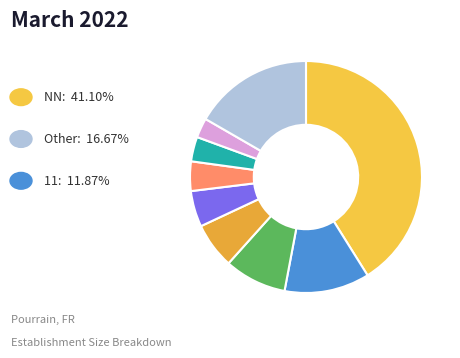

To the nearest percent, what is the average slice percentage?

11%